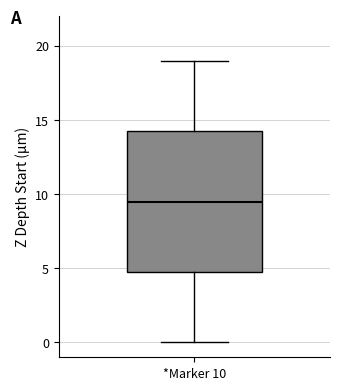

Where does the upper whisker of the box for *Marker 10 end on the y-axis? The values are not printed on the chart, so give them approximately, as read against the axis.

19.0